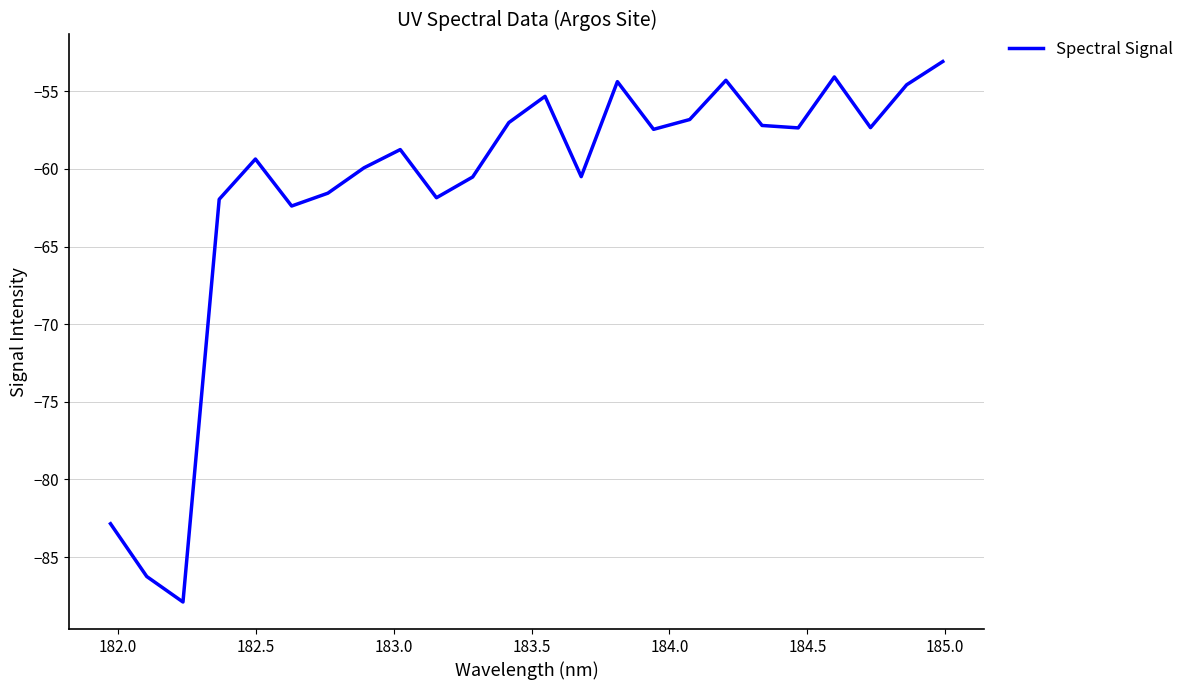

What is the greatest value displayed?

-53.1